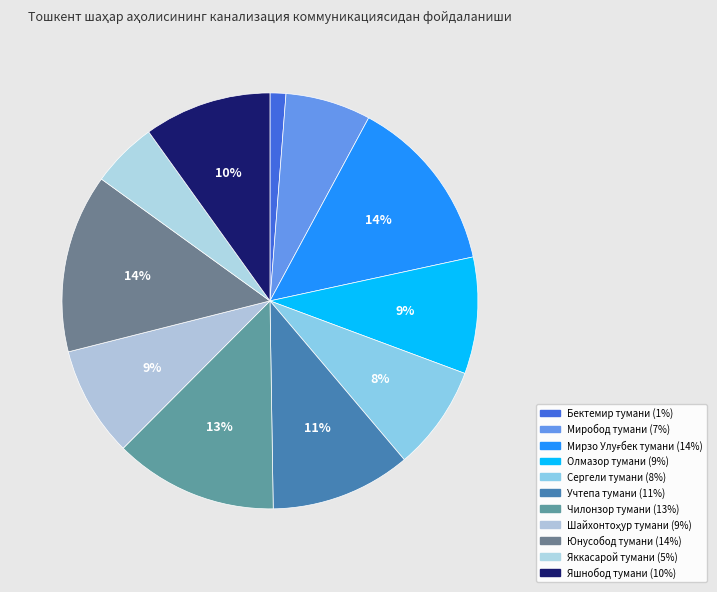

How many segments does this pie chart have?

11